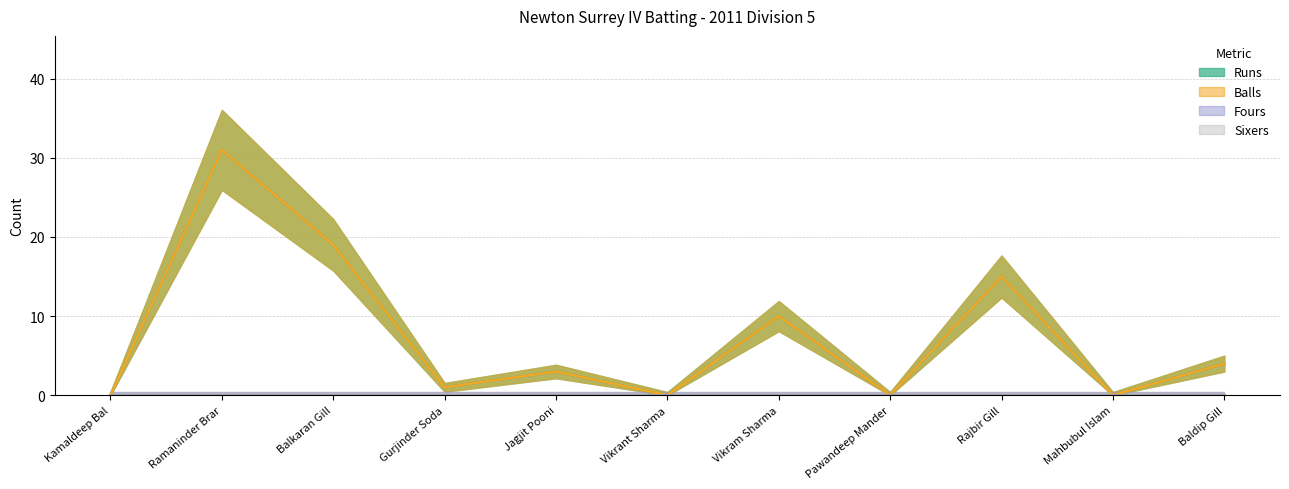

Which category has the highest value in the Runs series?

Ramaninder Brar